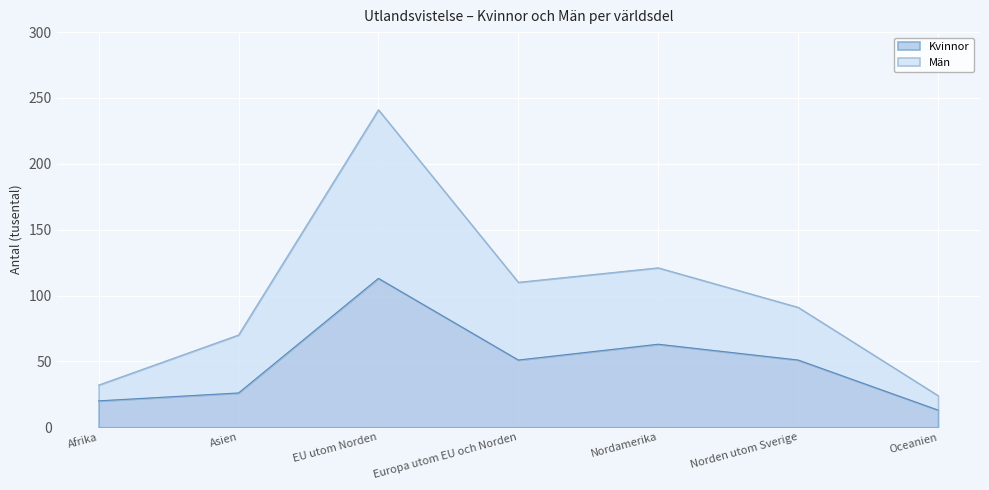

Is it true that Kvinnor equals 113 at EU utom Norden?

True